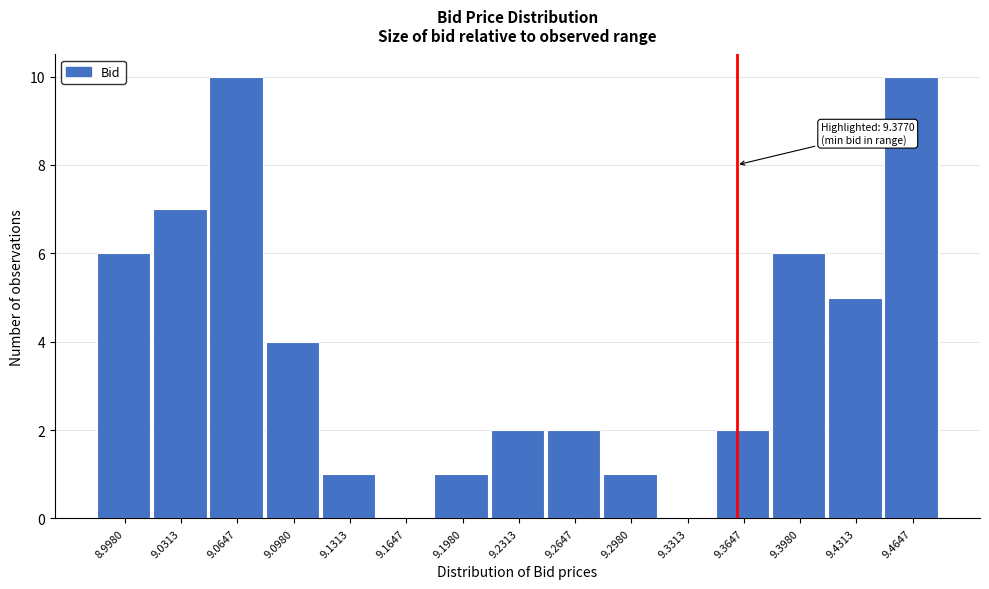

Reading left to right, list all the values displayed in this chart.

8.9980=6	9.0313=7	9.0647=10	9.0980=4	9.1313=1	9.1647=0	9.1980=1	9.2313=2	9.2647=2	9.2980=1	9.3313=0	9.3647=2	9.3980=6	9.4313=5	9.4647=10